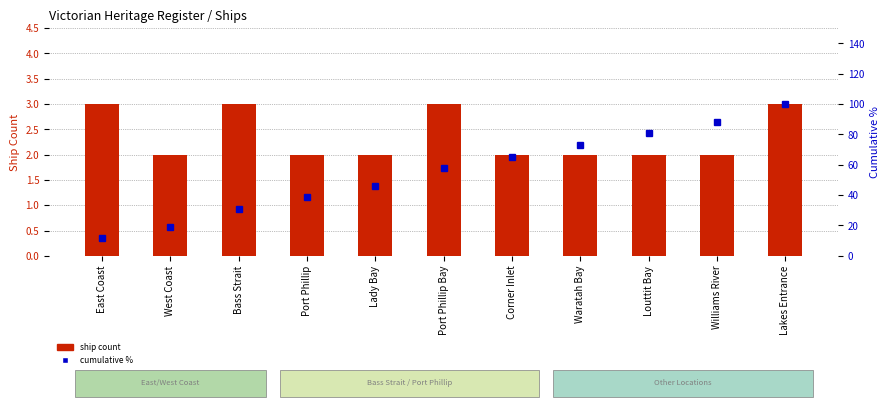

What is the spread (max minus min) of values at East Coast?

8.5